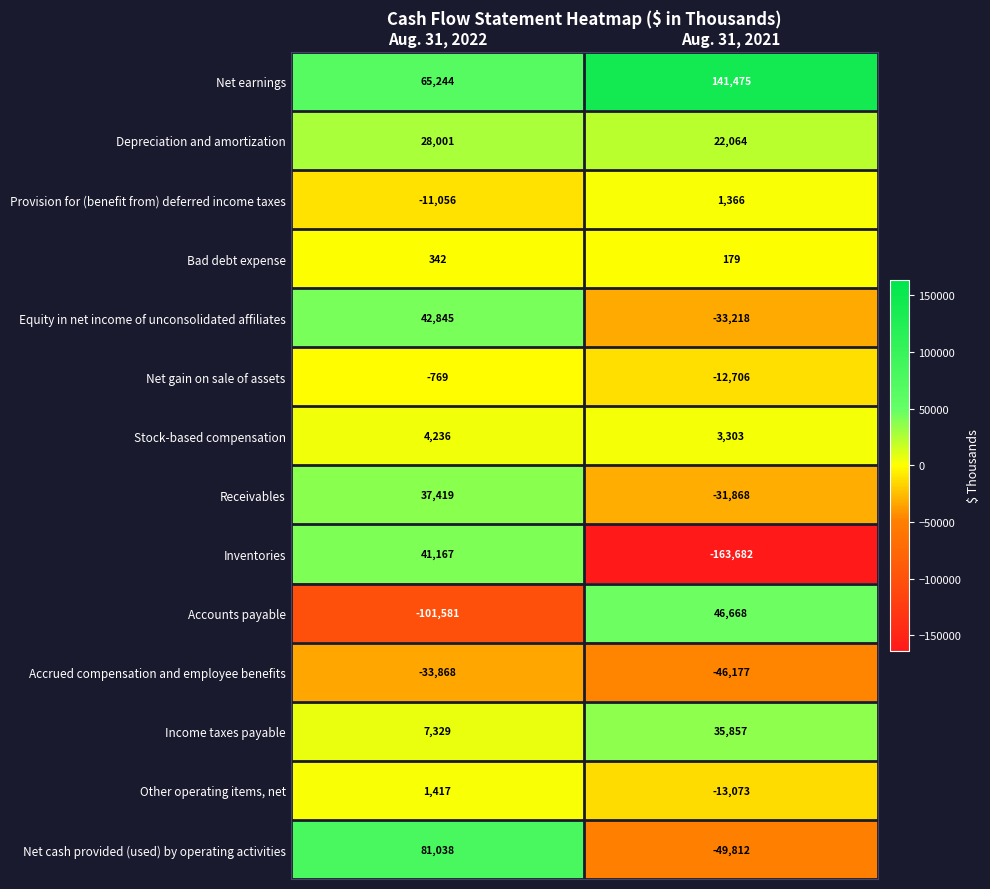

Between Aug. 31, 2022 and Aug. 31, 2021, which series saw the biggest shift?

Inventories